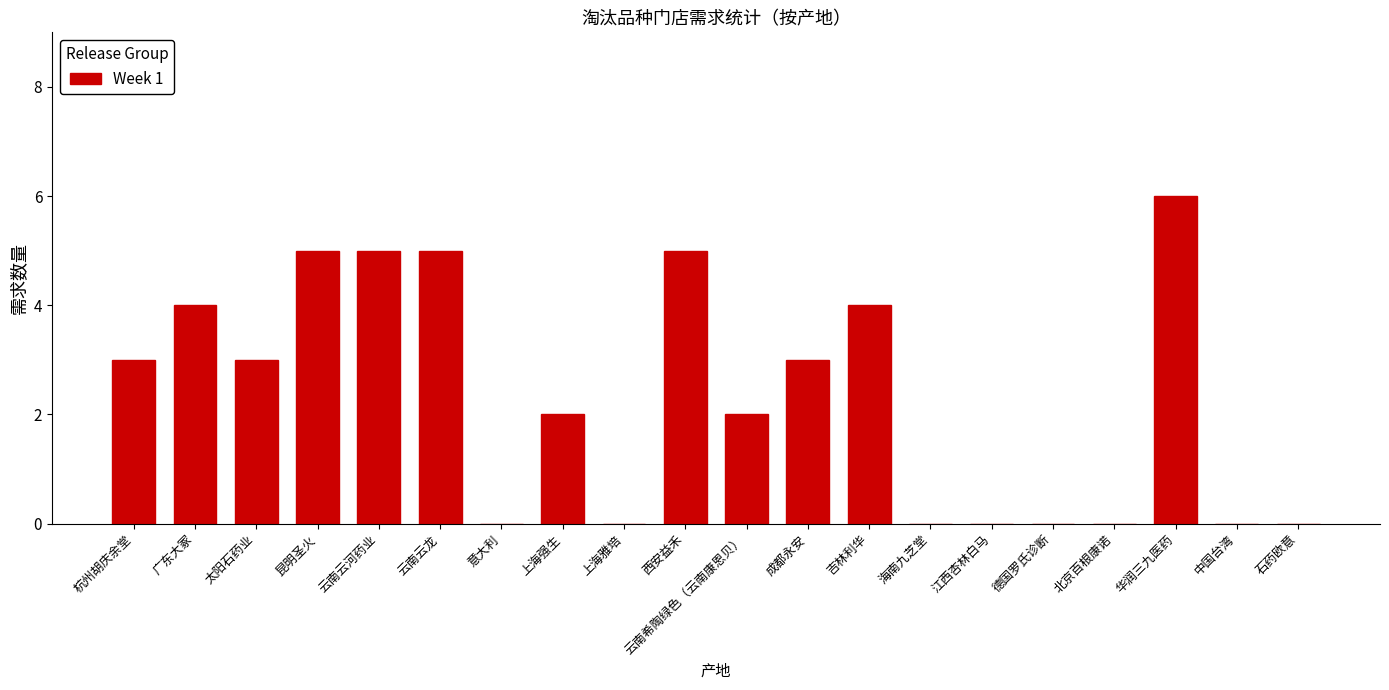

At which category does the chart reach its peak across all series?

华润三九医药